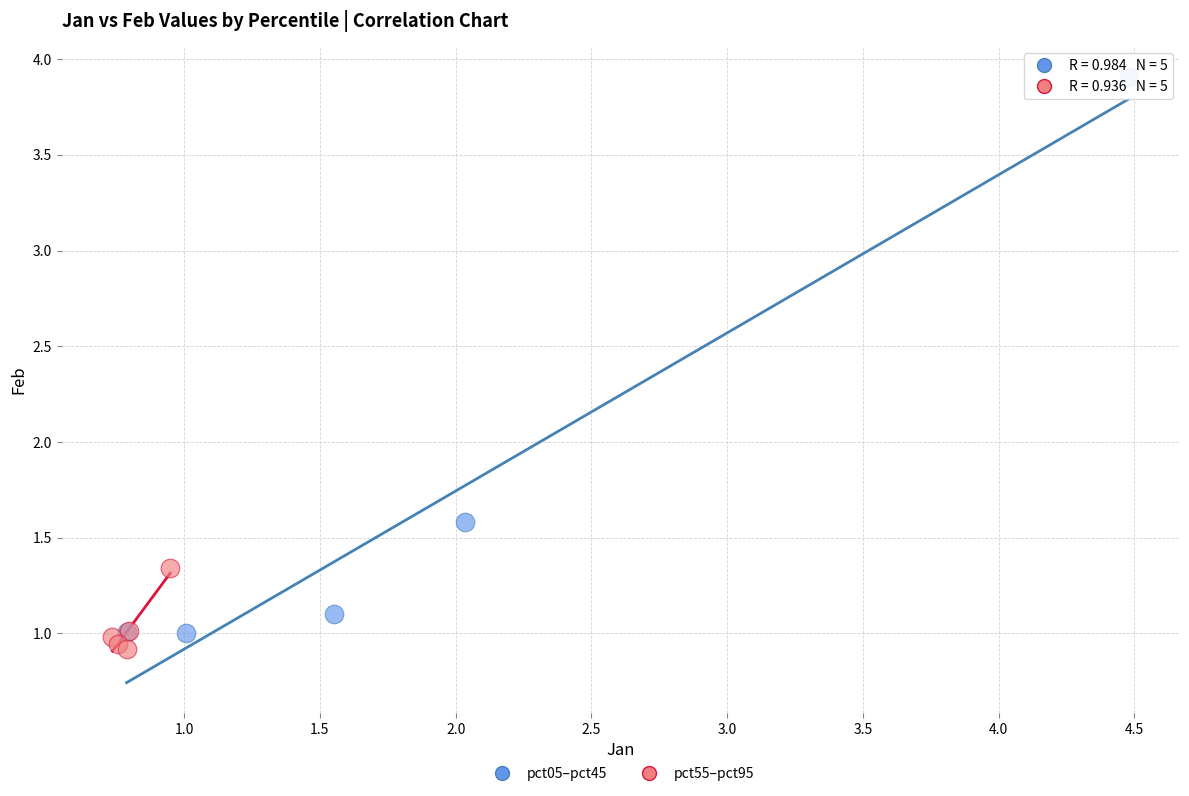

Which series has the largest Y range (max minus min)?

pct05–pct45